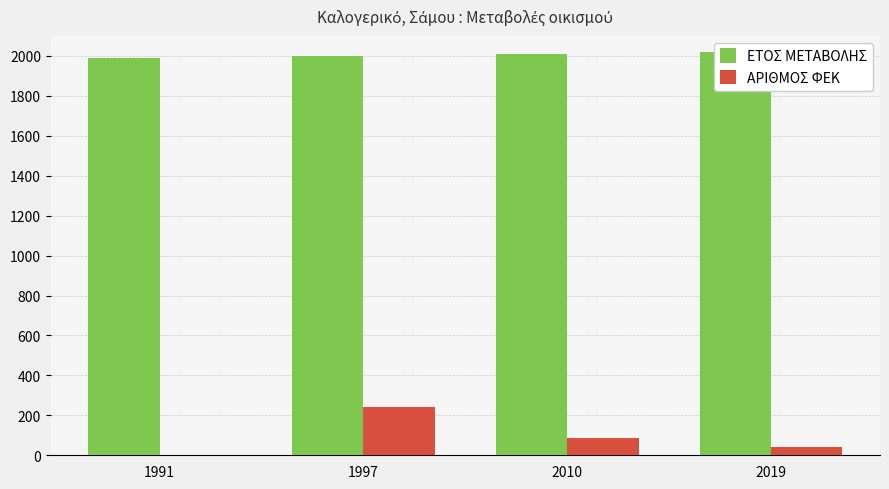

What is the value of the ΑΡΙΘΜΟΣ ΦΕΚ bar at the 4th from the left?

43